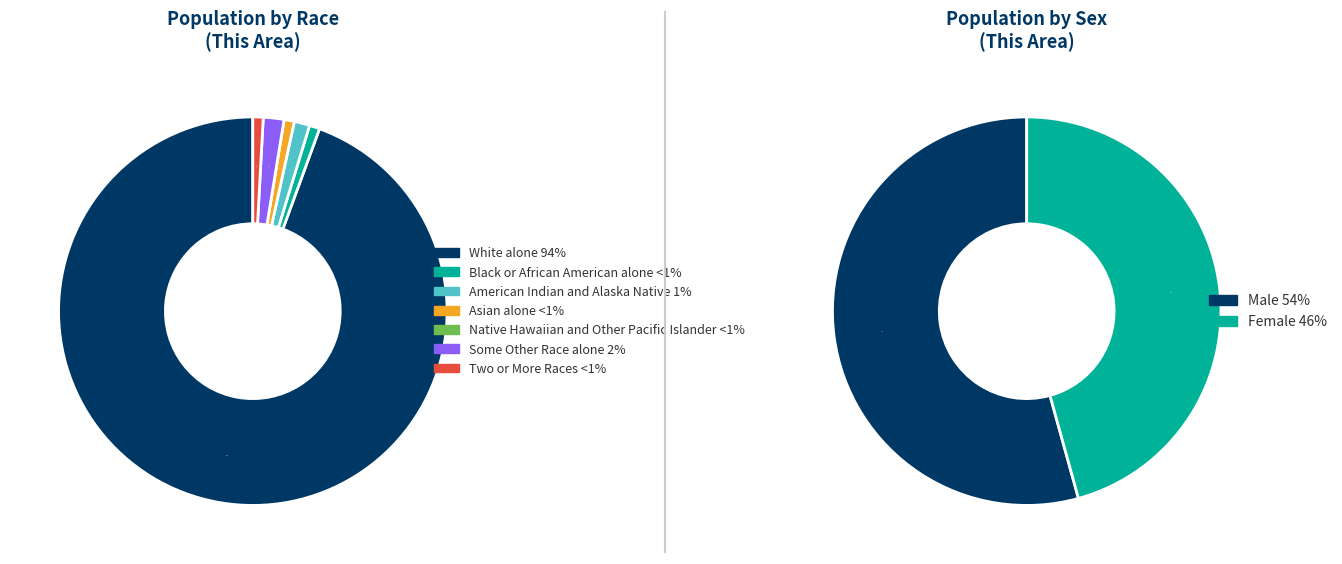

Which slice is the smallest?

Native Hawaiian and Other Pacific Islander